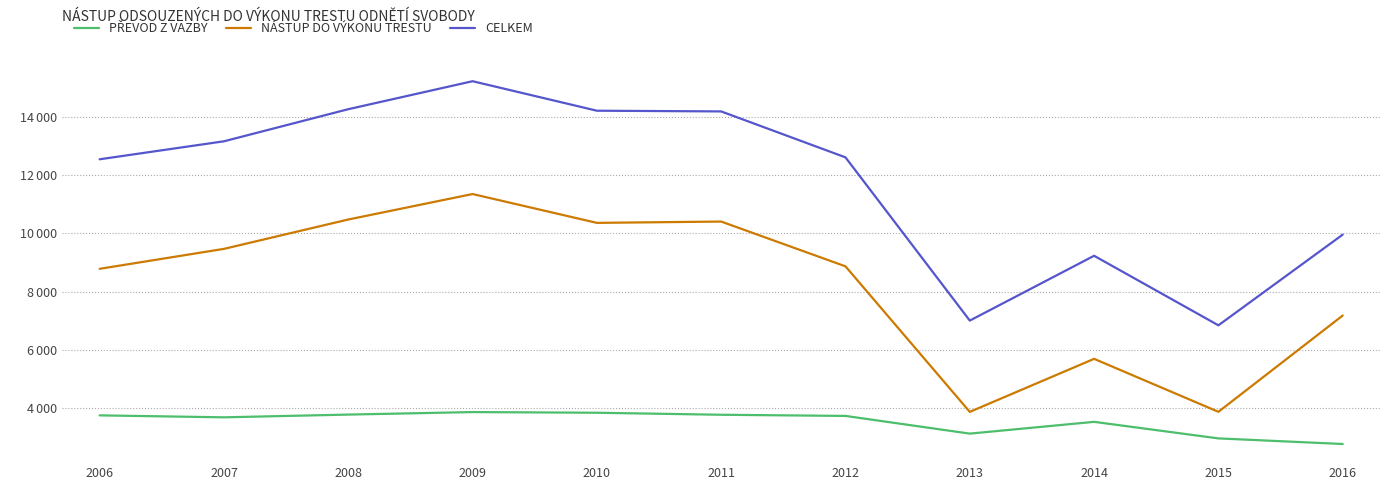

At how many categories does at least one series exceed 14826?

1